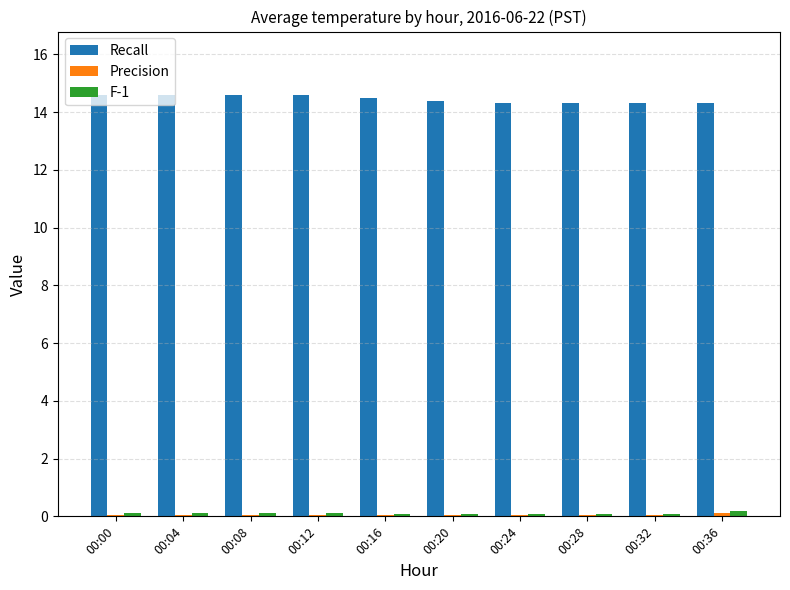

True or false: F-1 has a value of 0.1 at 00:28.

True